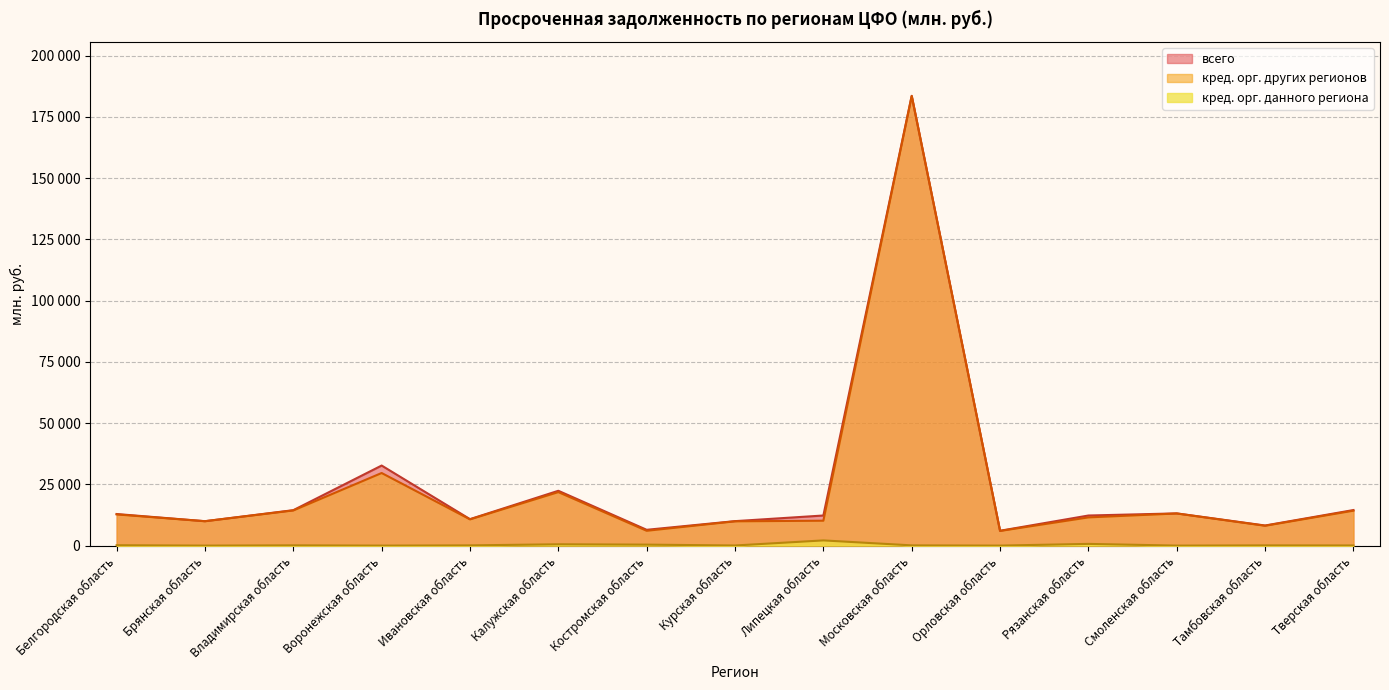

What is the value of the кред. орг. других регионов point at the 1st from the left?

12729